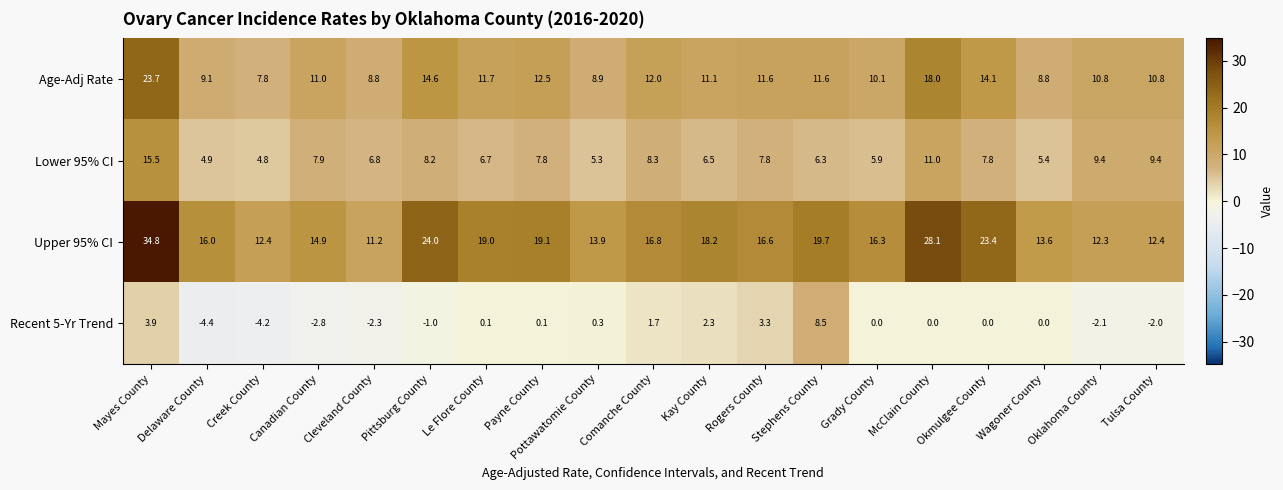

At which label is Upper 95% CI closest to 23?

Okmulgee County